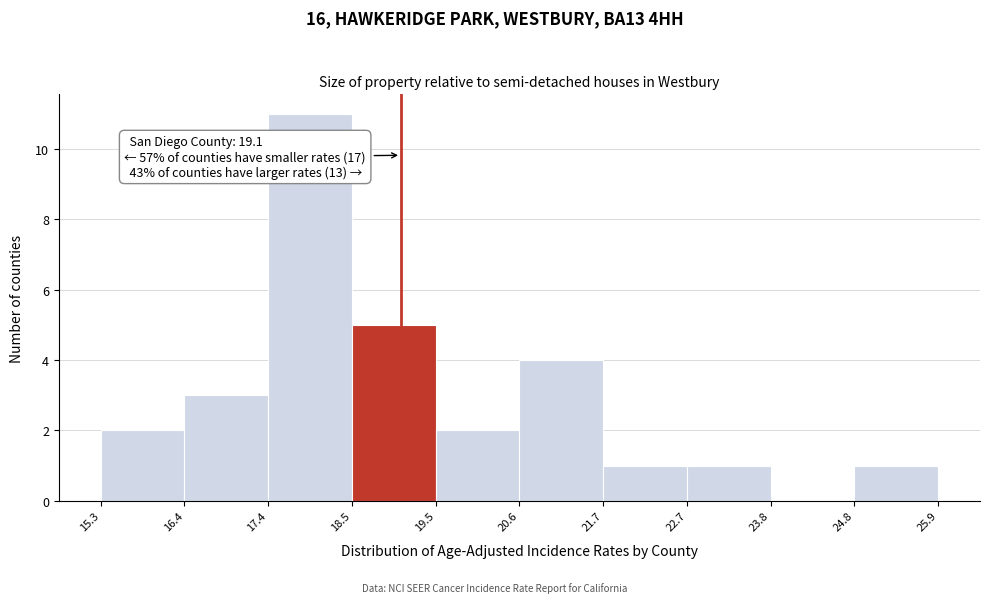

Over which range of the x-axis is the bar tallest?

17.4 to 18.5